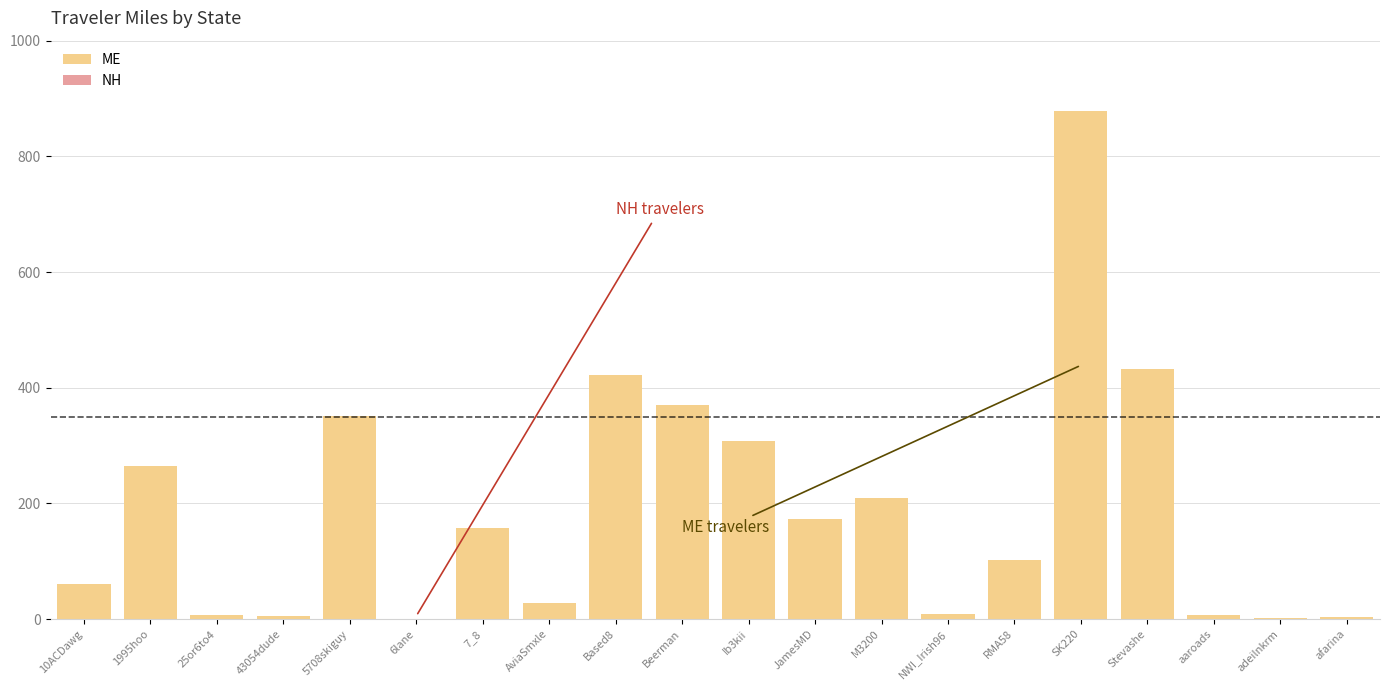

What is the sum of the values at 1995hoo and Ib3kii?

572.6